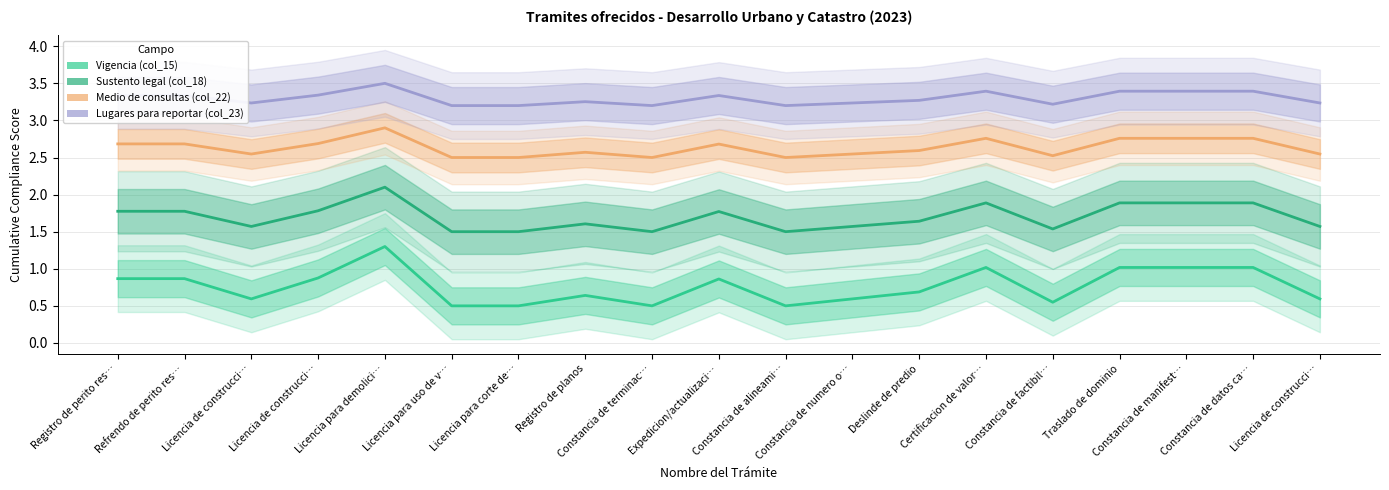

How many categories are shown in the chart?

19